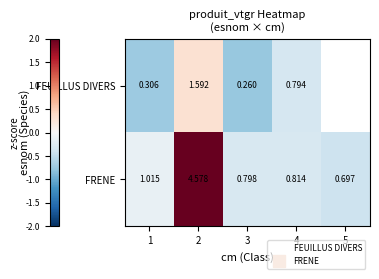

How many data points does each series have?

5